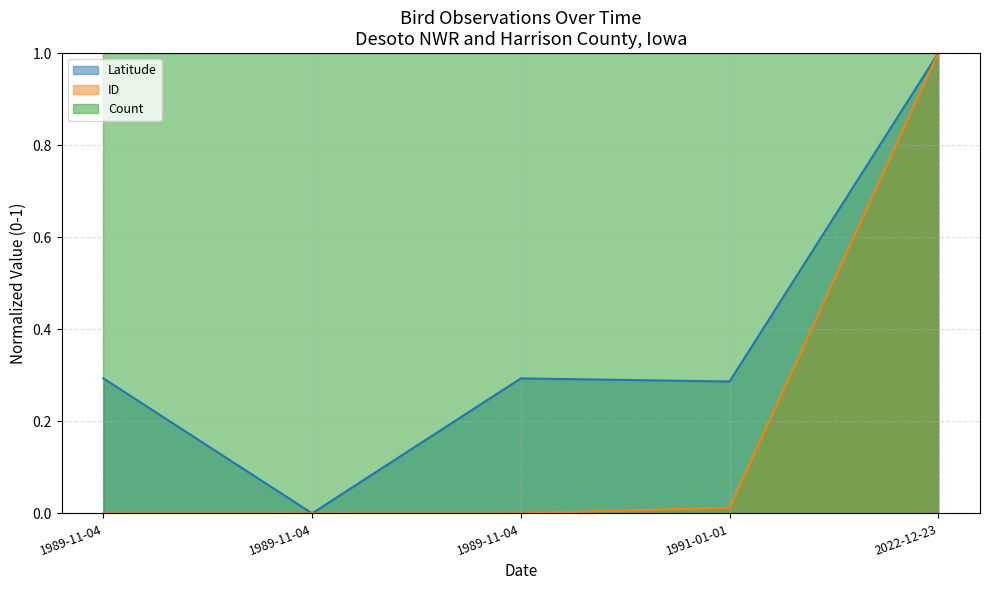

What is the difference between the maximum and second lowest values in the ID series?

1.0